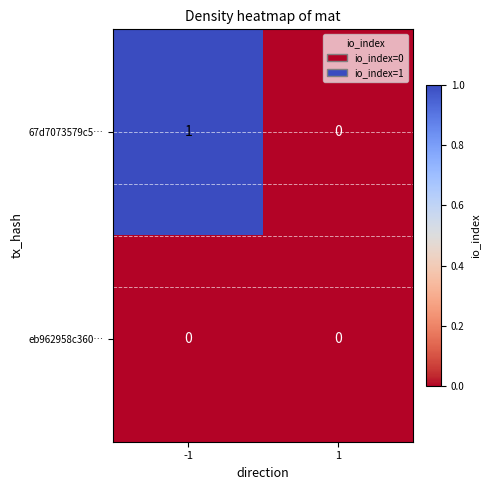

Rank the categories by 67d7073579c5… value from lowest to highest.

1, -1